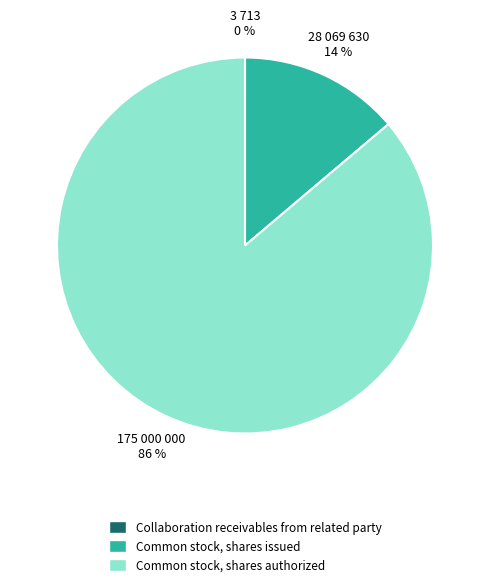

Between Common stock, shares authorized and Common stock, shares issued, which is larger?

Common stock, shares authorized